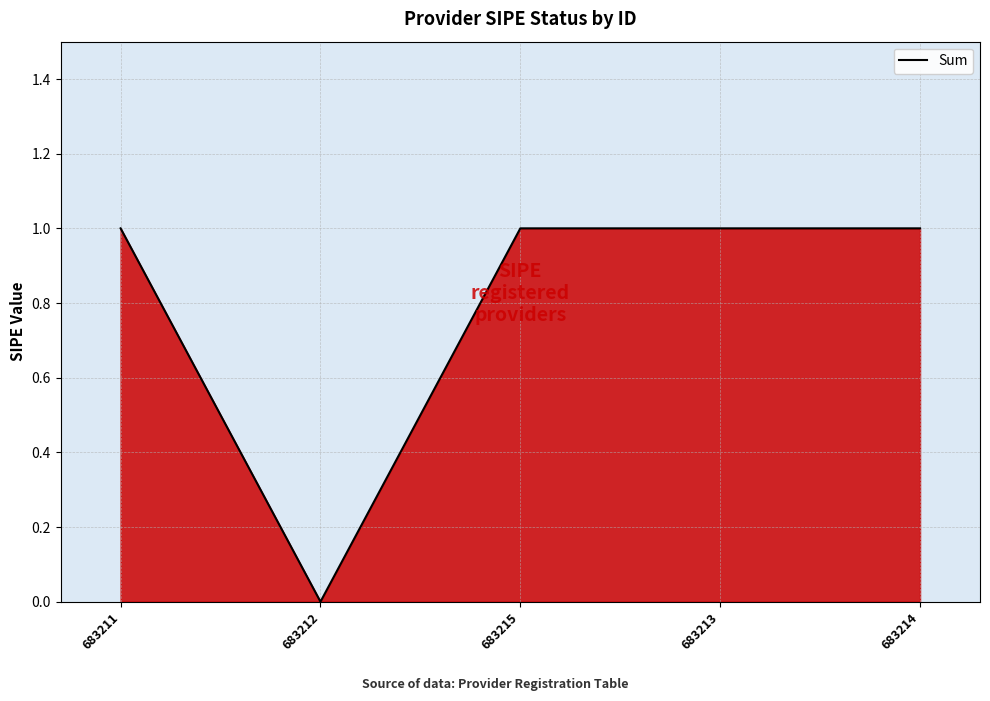

Reading left to right, extract all data points from this chart.

683211=1	683212=0	683215=1	683213=1	683214=1